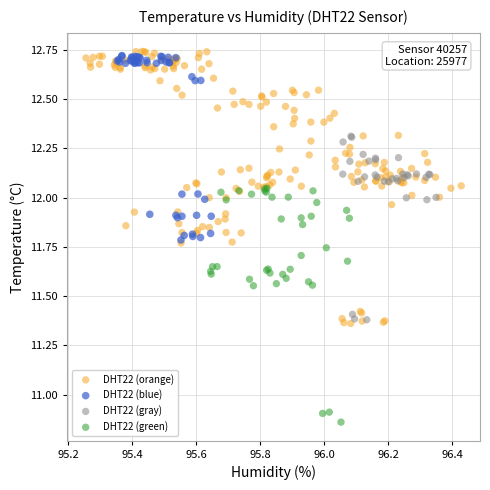

Which series has the widest spread of Y values?

DHT22 (orange)